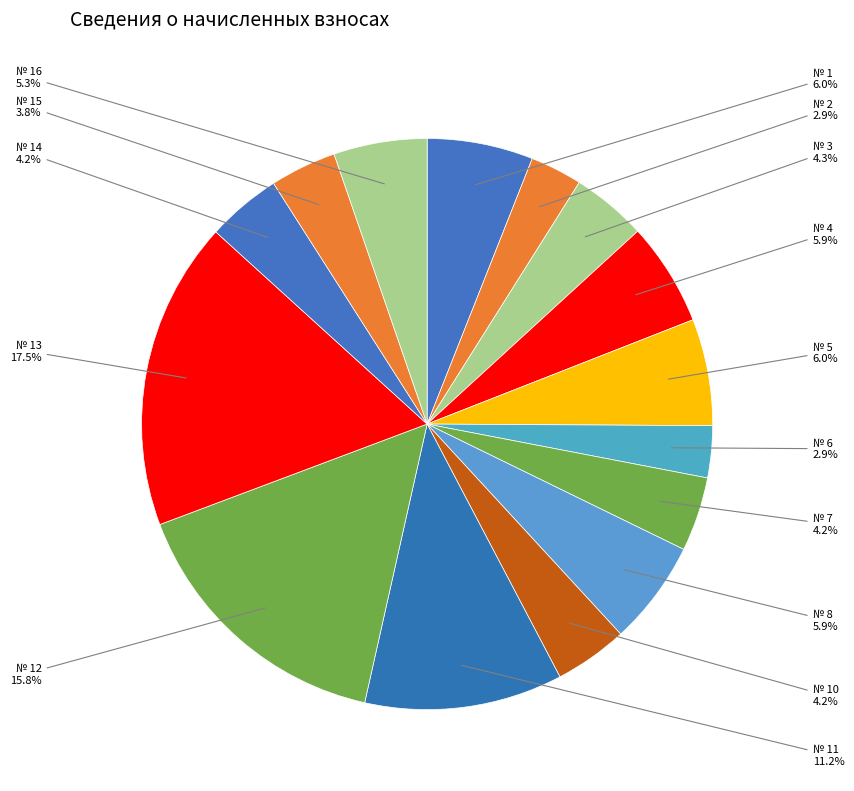

How many slices are in this pie chart?

15